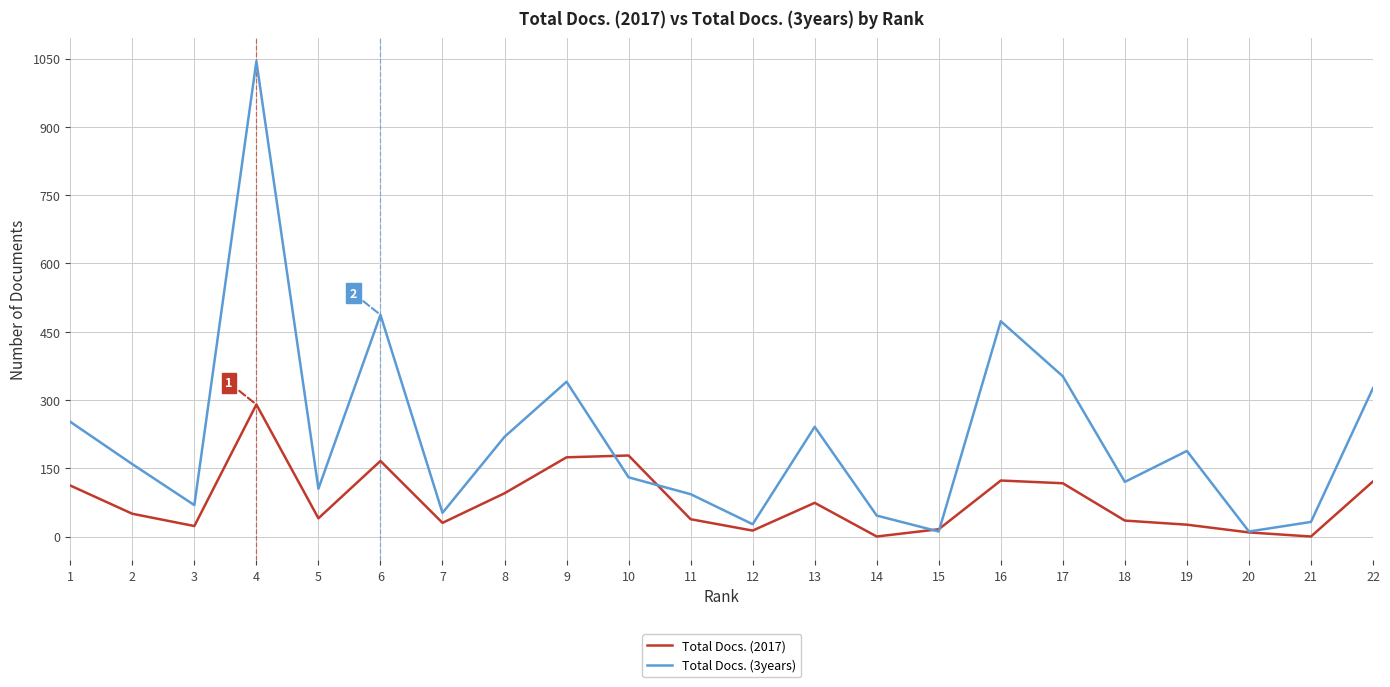

How many lines are shown in the chart?

2